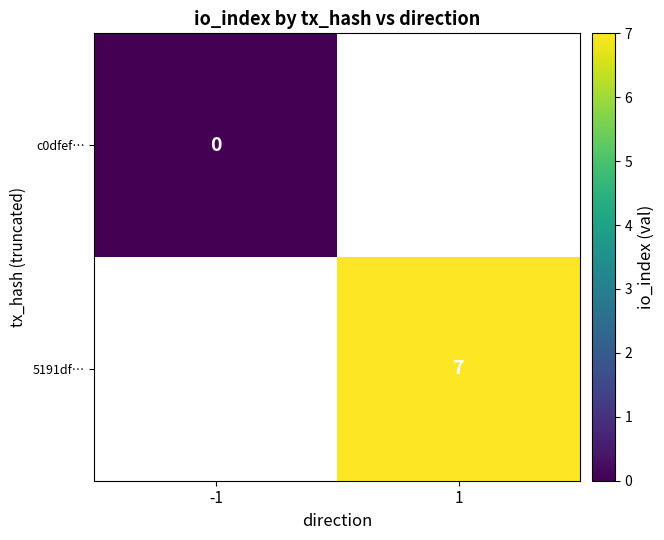

Between -1 and 1, which is larger?

1